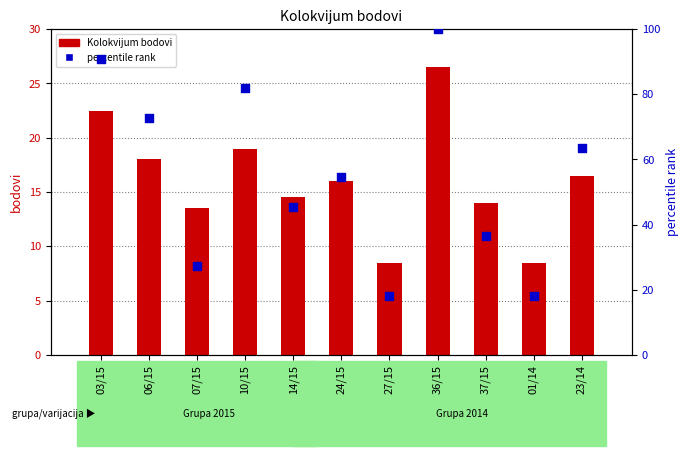

What is the total value across all series at 36/15?

126.5